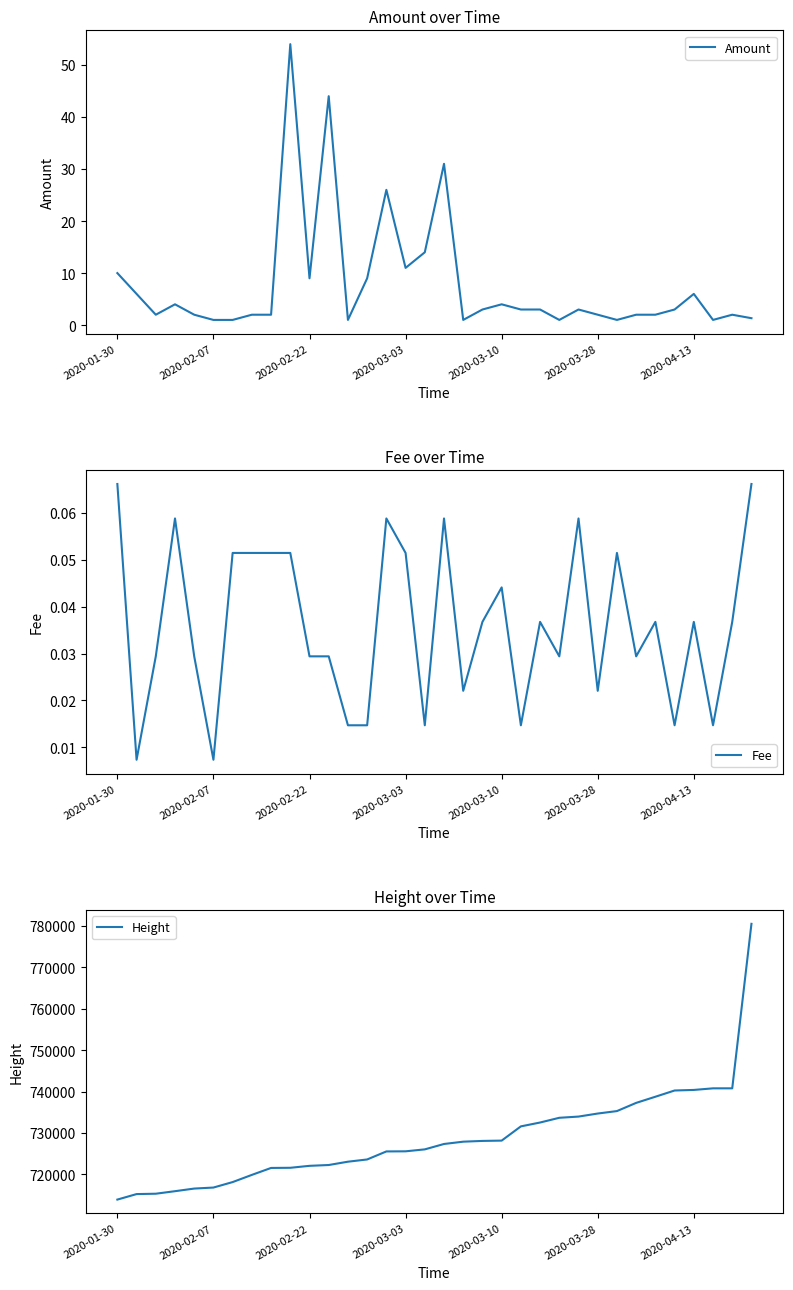

What is the difference between the maximum and second lowest values in the Fee series?

0.1